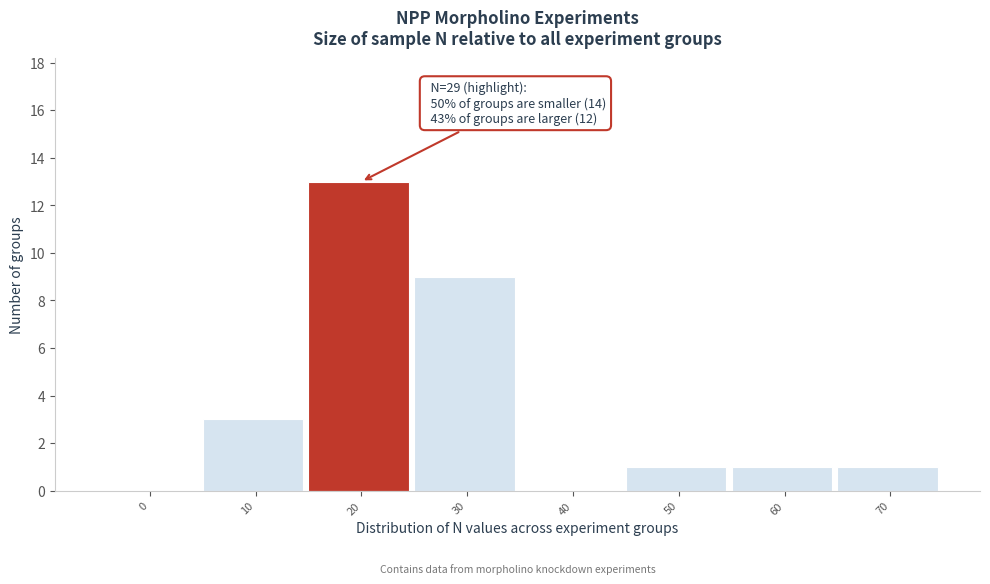

Reading right to left, extract all data points from this chart.

70=1	60=1	50=1	40=0	30=9	20=13	10=3	0=0